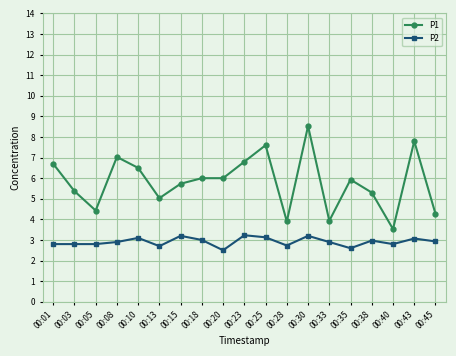

What is the smallest value displayed?

2.5